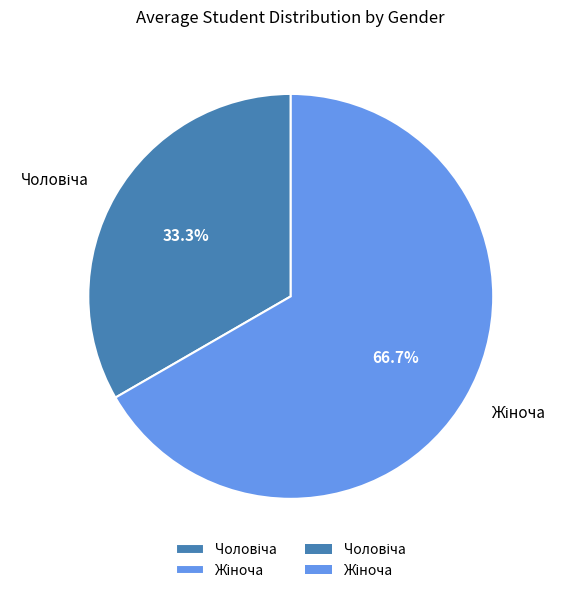

Is there a majority slice in this chart?

Yes